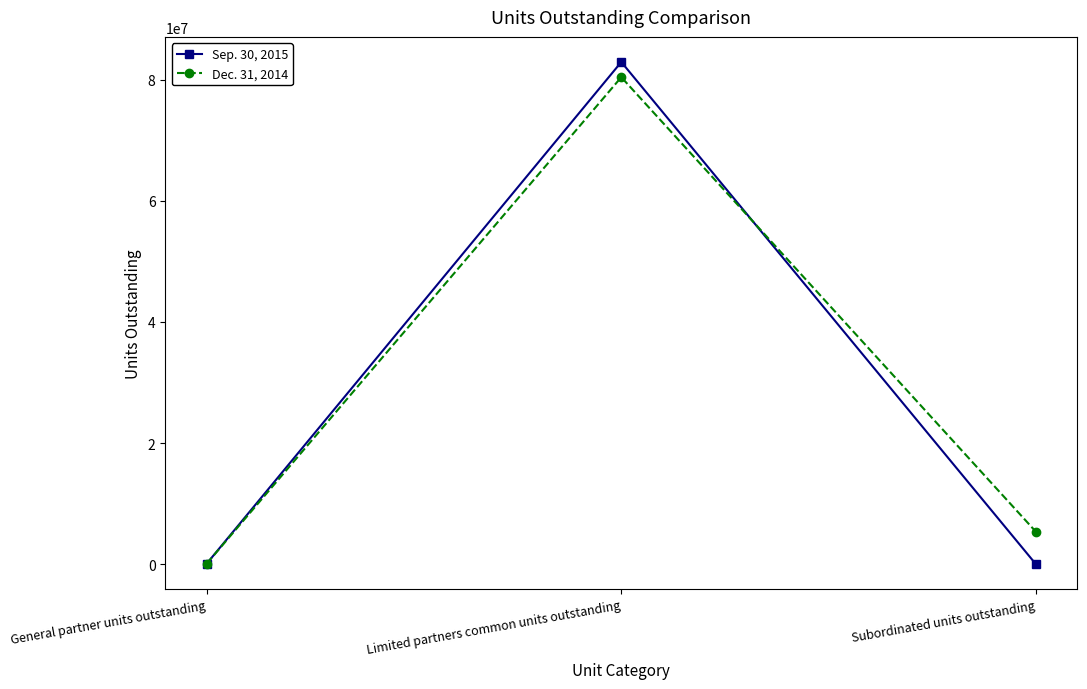

How many series are shown in this chart?

2